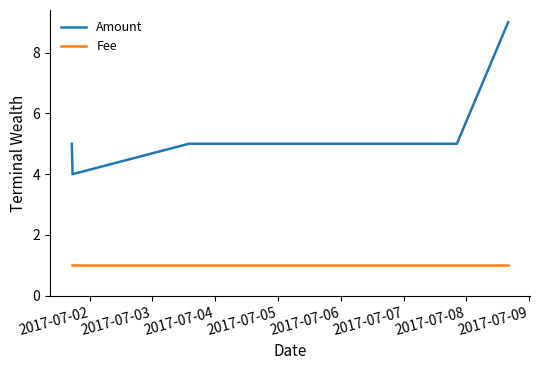

Which series has the largest total across all categories?

Amount